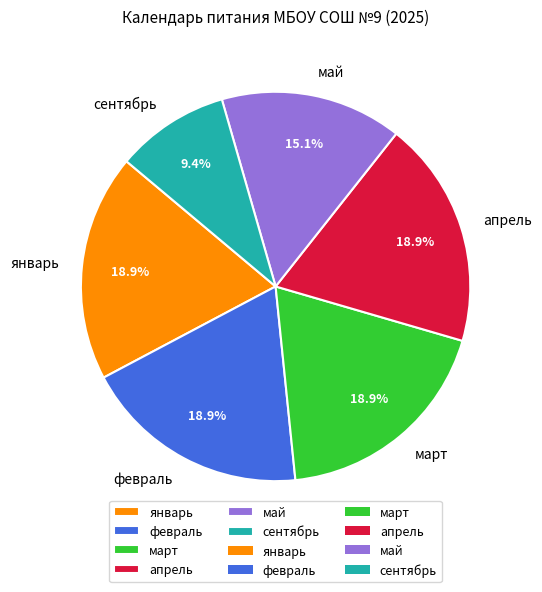

What is the total percentage of февраль and май?

34.0%